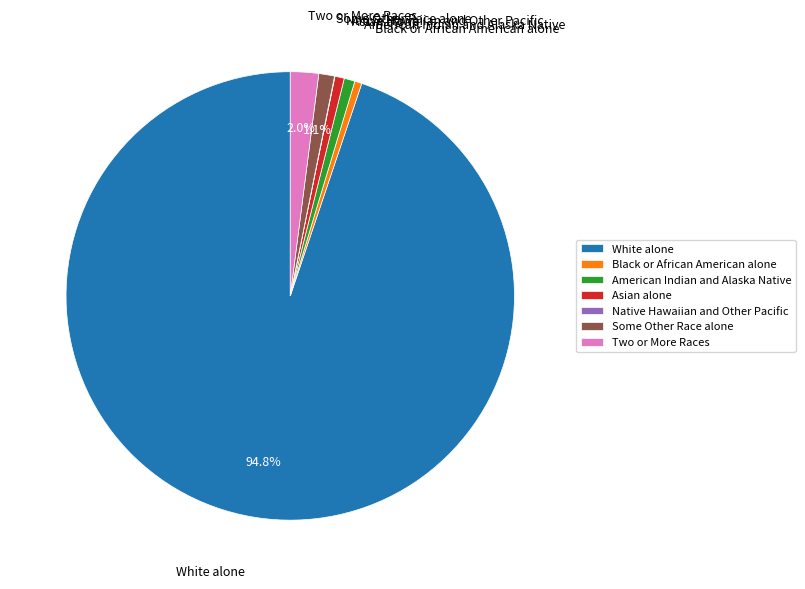

To the nearest percent, what is the difference between the largest and smallest slice percentages?

95%